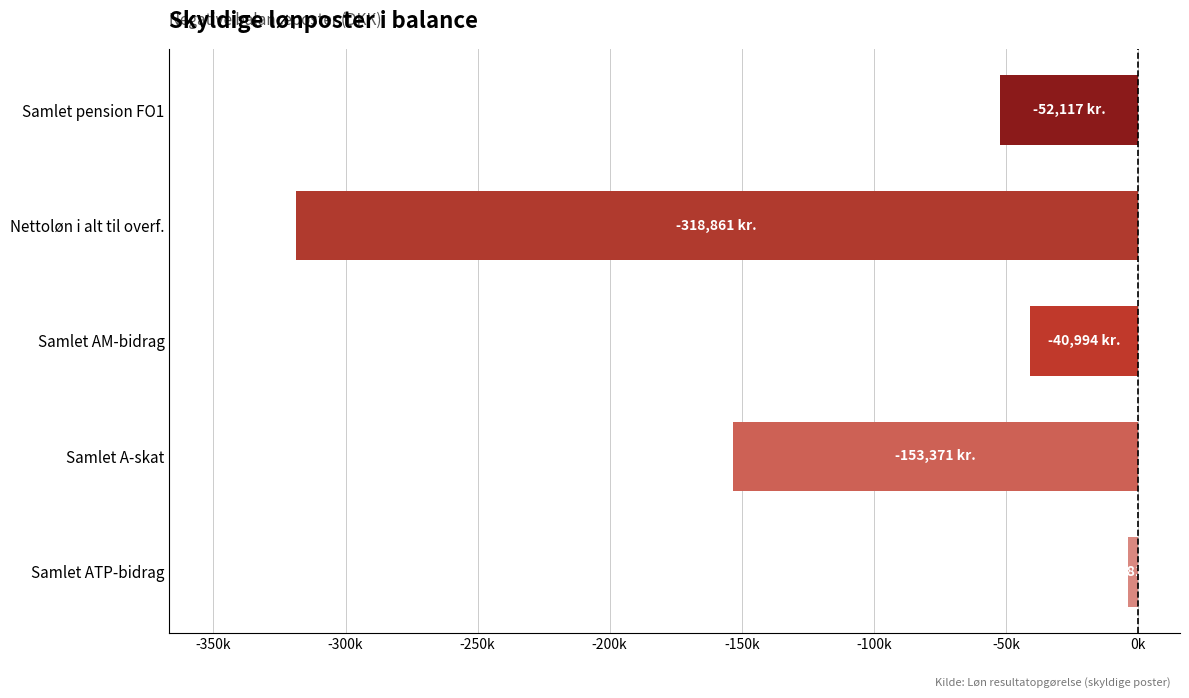

At which label is the value closest to -161371?

Samlet A-skat